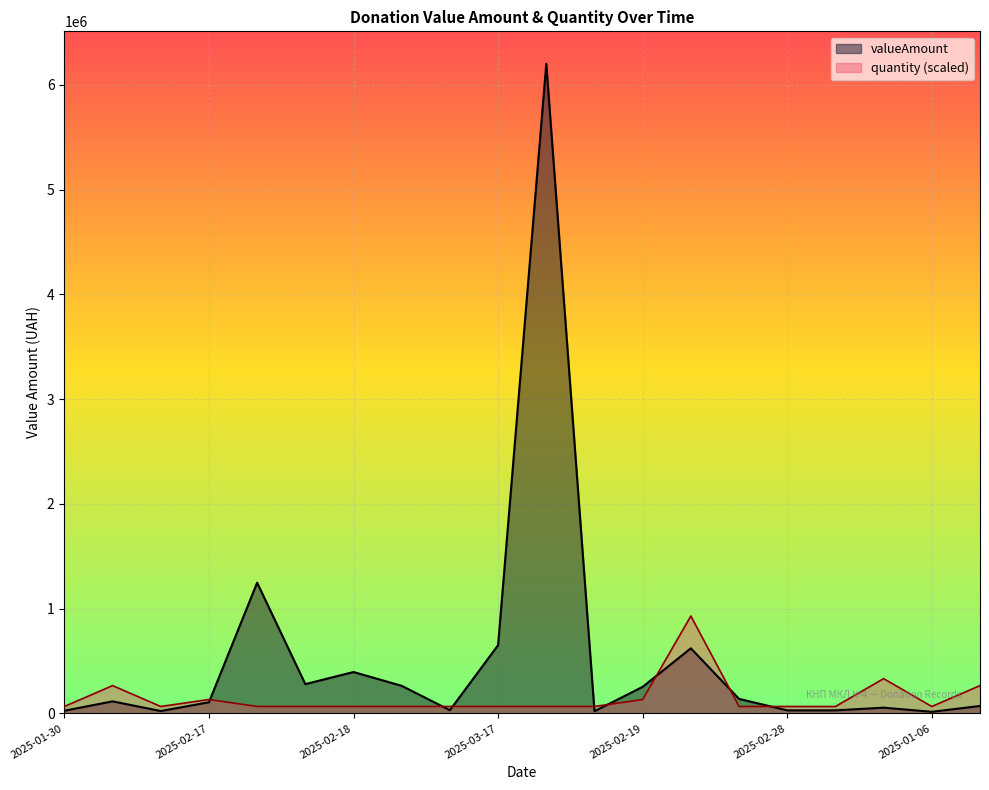

At which label does valueAmount first exceed 115200?

2025-01-29